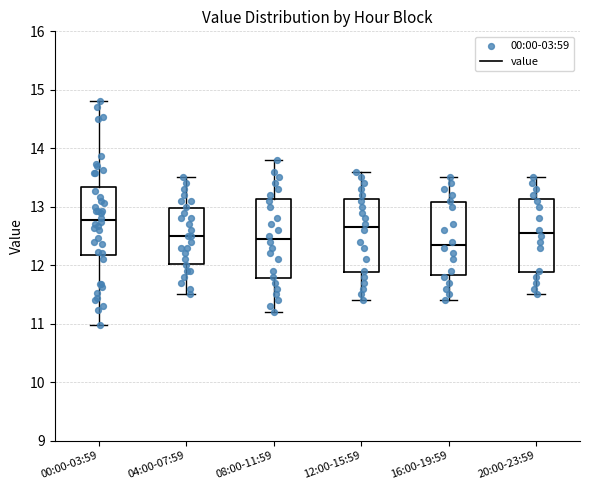

Reading left to right, read every box against the y-axis: the position of its median line, the range the box covers, and the ends of its whiskers. The values are not printed on the chart, so give them approximately, as read against the axis.

00:00-03:59: median 12.8, box 12.2 to 13.3, whiskers 11.0 to 14.8
04:00-07:59: median 12.5, box 12.0 to 13.0, whiskers 11.5 to 13.5
08:00-11:59: median 12.5, box 11.8 to 13.1, whiskers 11.2 to 13.8
12:00-15:59: median 12.7, box 11.9 to 13.1, whiskers 11.4 to 13.6
16:00-19:59: median 12.4, box 11.8 to 13.1, whiskers 11.4 to 13.5
20:00-23:59: median 12.6, box 11.9 to 13.1, whiskers 11.5 to 13.5